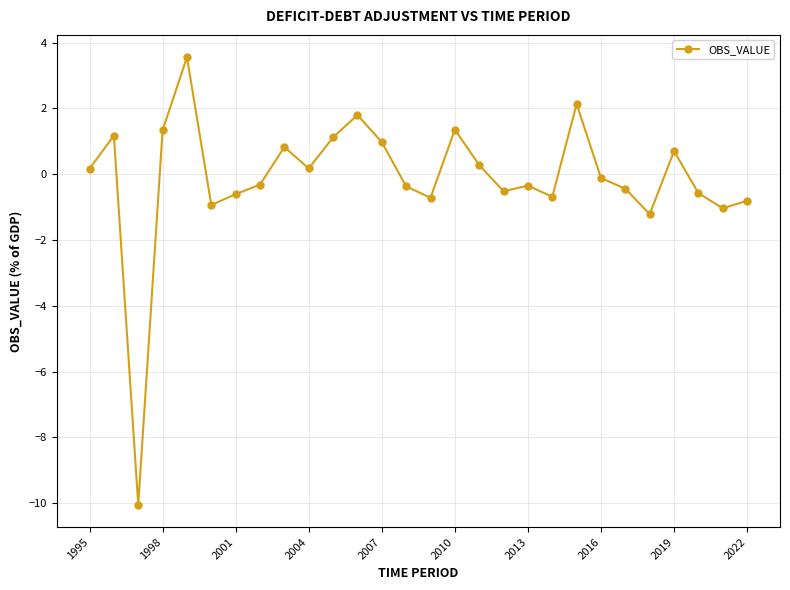

What is the smallest value displayed?

-10.0